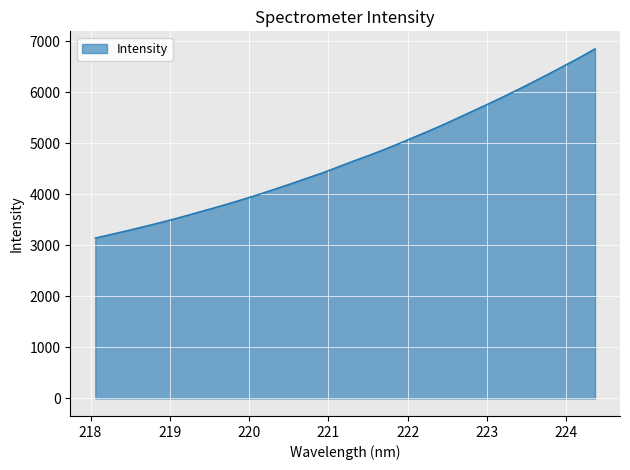

What is the difference between the maximum and minimum values?

3706.7